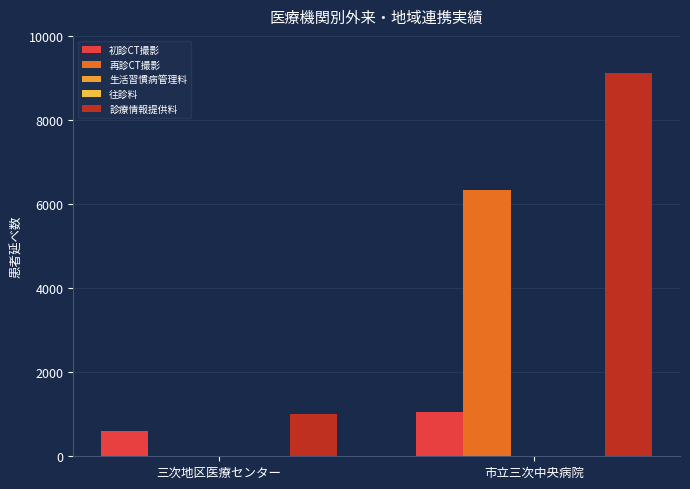

Is the value of 診療情報提供料 at 市立三次中央病院 greater than the value of 初診CT撮影 at 三次地区医療センター?

Yes